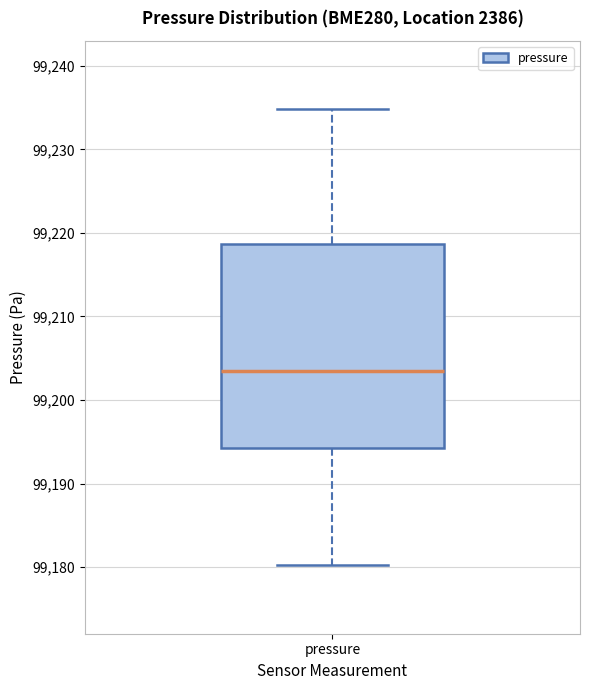

Where does the upper whisker of the box for pressure end on the y-axis? The values are not printed on the chart, so give them approximately, as read against the axis.

99235